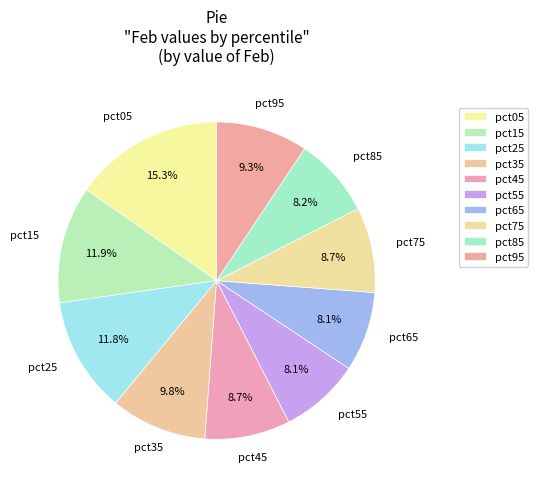

How many slices are in this pie chart?

10